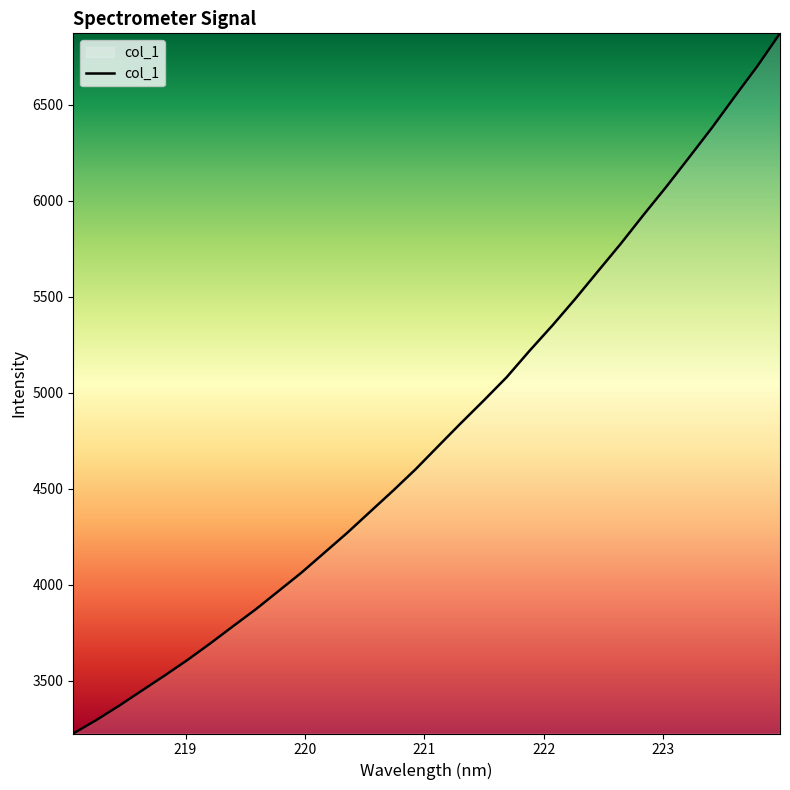

What is the maximum value shown in the chart?

6873.3